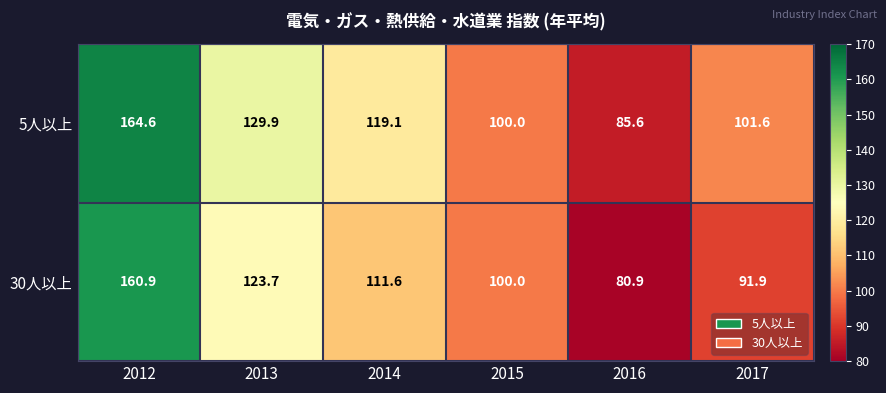

Read the 5人以上 value at 2013.

129.9